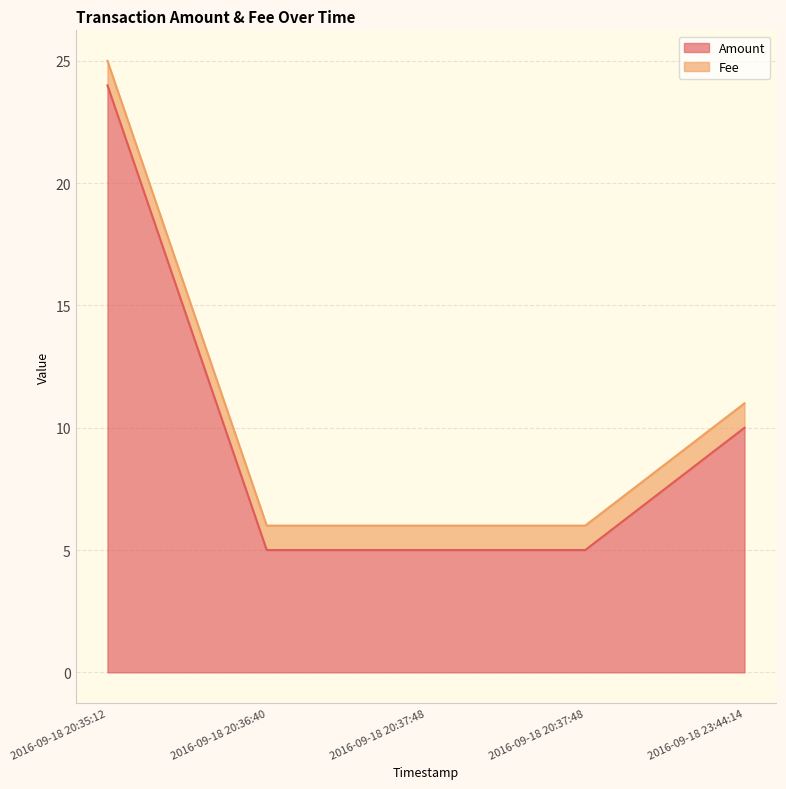

What is the sum of all values?

49